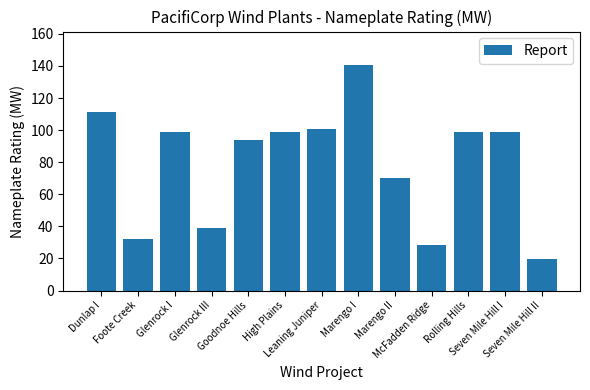

What is the maximum value shown in the chart?

140.4